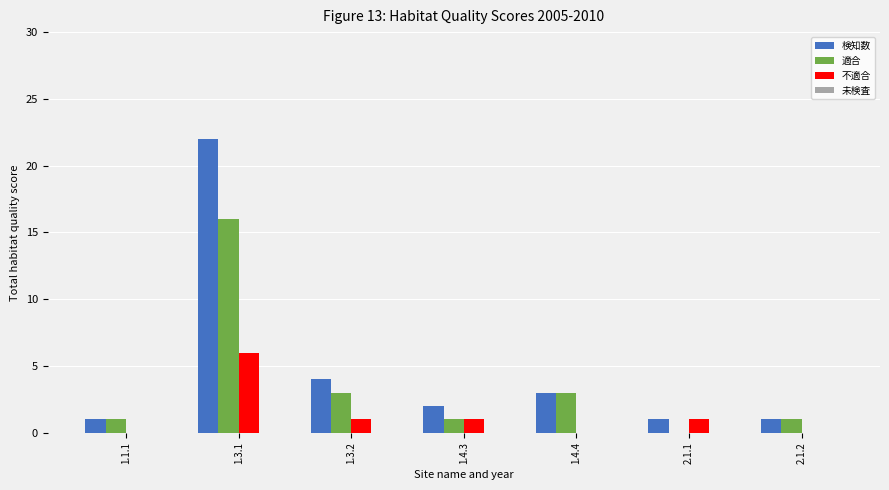

Between 1.1.1 and 1.3.2, which series saw the biggest shift?

検知数